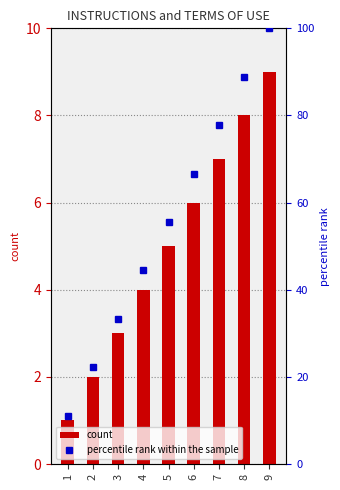

Reading right to left, list all the values displayed in this chart.

count: 9=9.0	8=8.0	7=7.0	6=6.0	5=5.0	4=4.0	3=3.0	2=2.0	1=1.0
percentile rank within the sample: 9=100.0	8=88.9	7=77.8	6=66.7	5=55.6	4=44.4	3=33.3	2=22.2	1=11.1